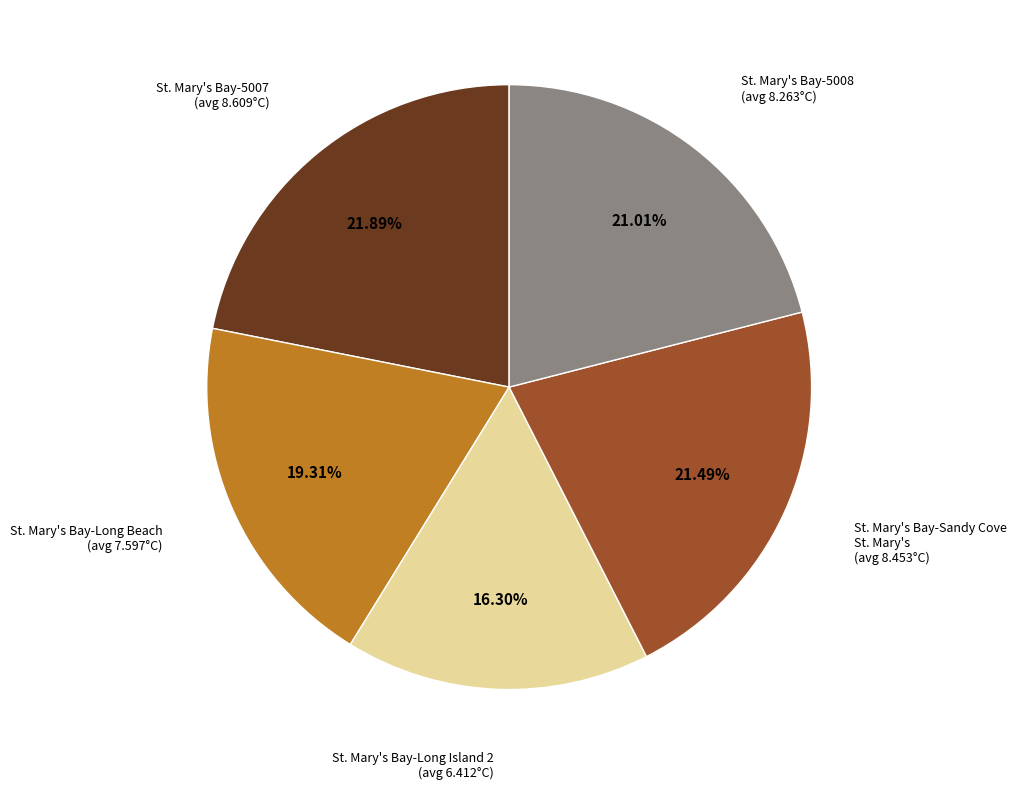

How many slices are in this pie chart?

5